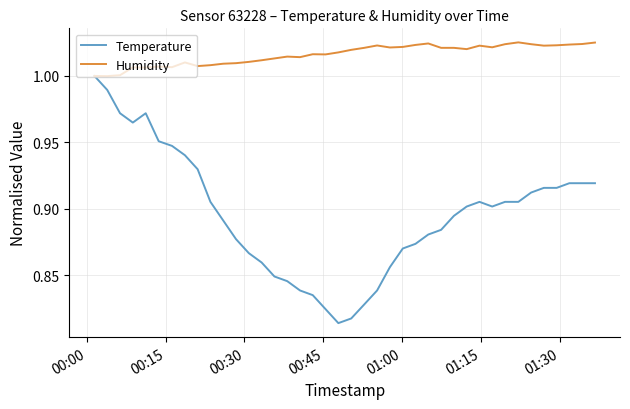

Which series has the largest total across all categories?

Humidity